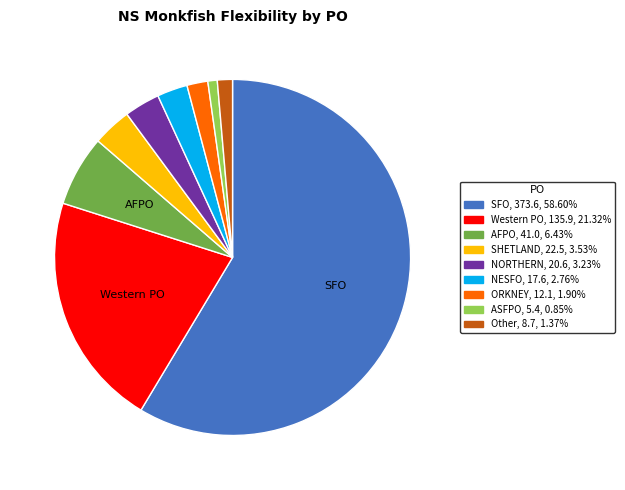

Is there a majority slice in this chart?

Yes